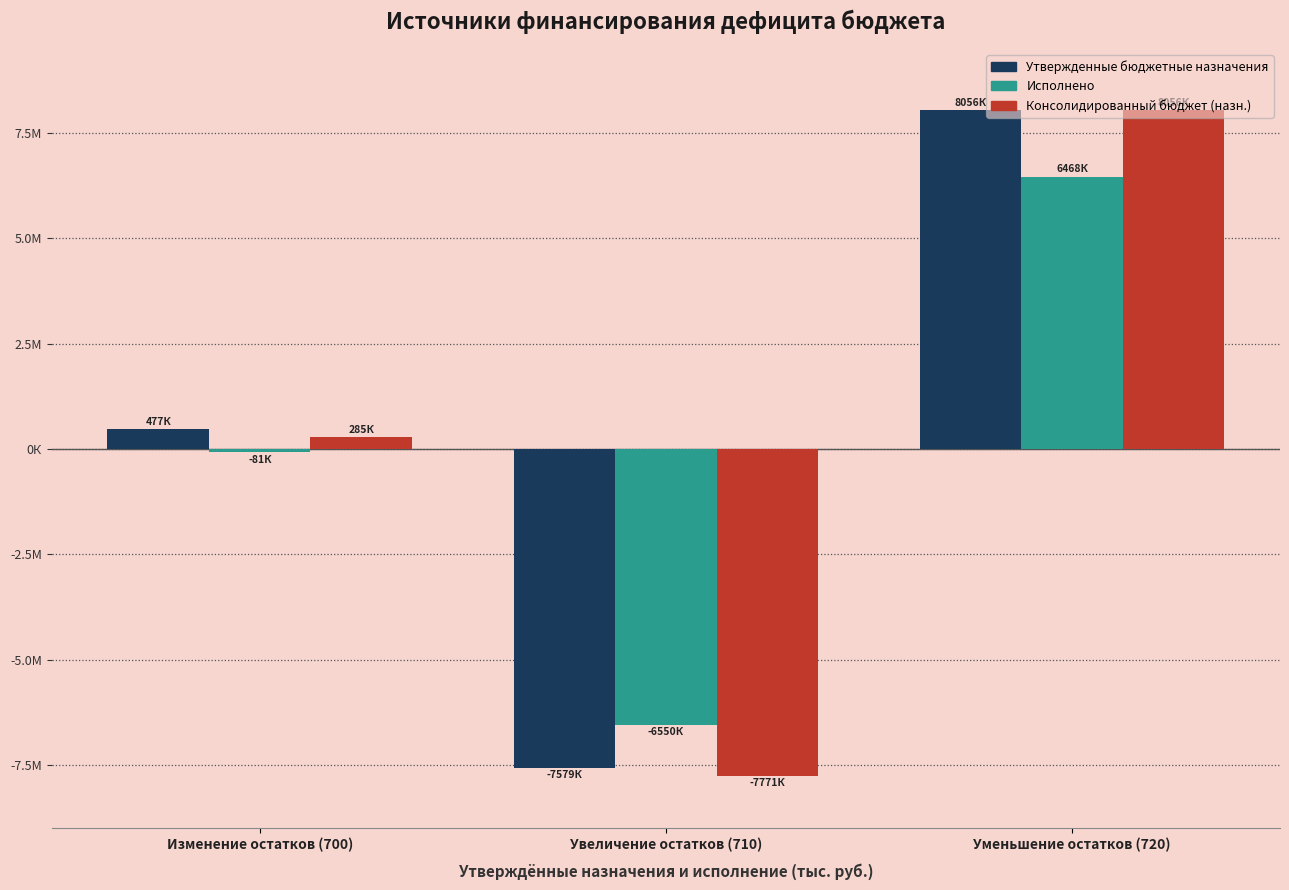

Which series has the widest spread of values?

Консолидированный бюджет (назн.)